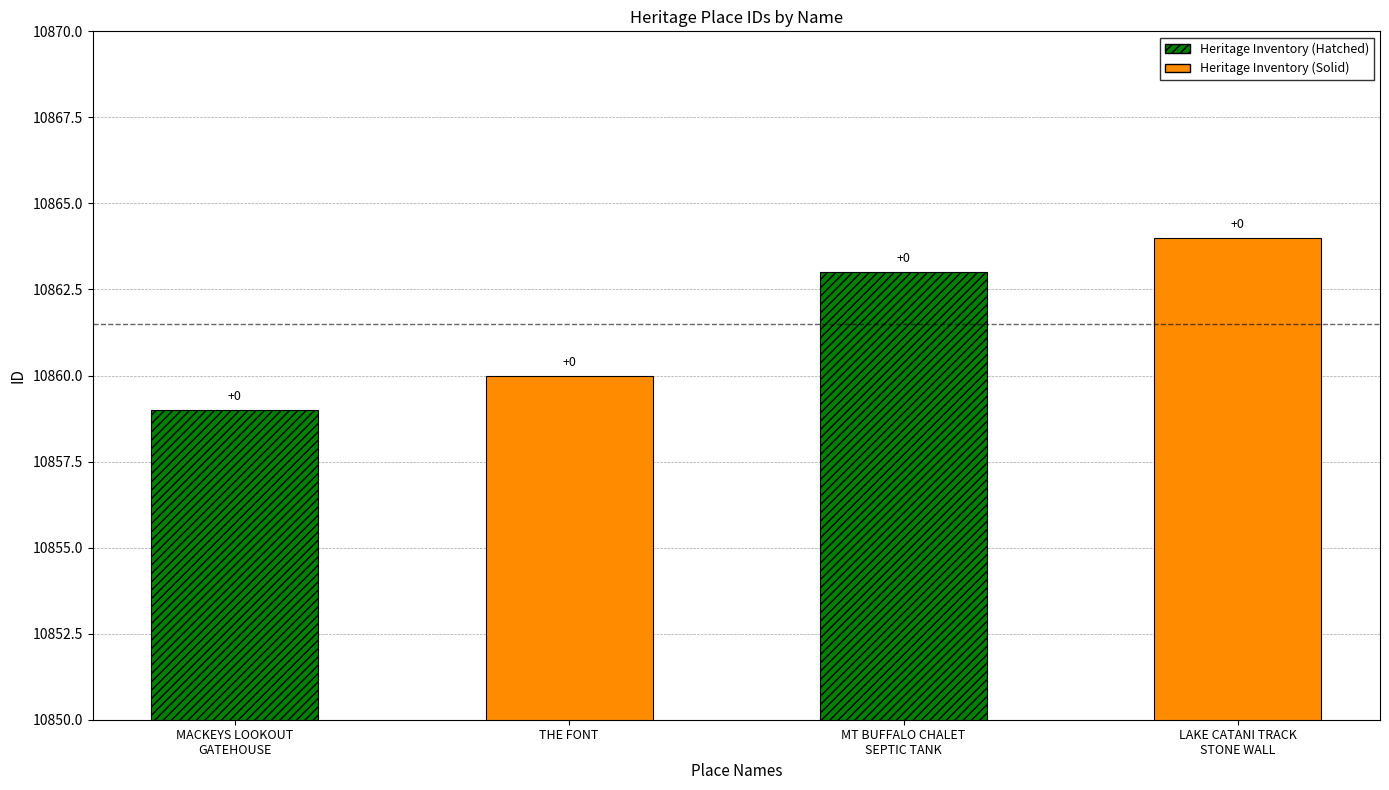

The value at LAKE CATANI TRACK
STONE WALL is 16379. True or false?

False